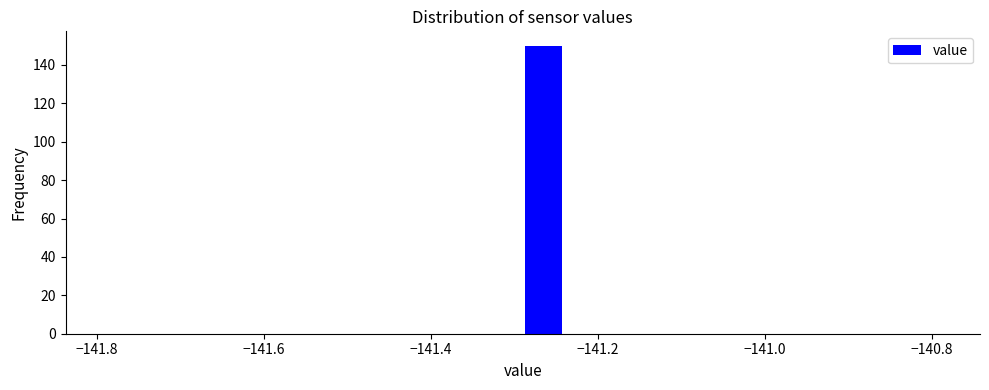

Around what value on the x-axis is the tallest bar? Give the approximate position of its centre, as read against the axis.

-141.26